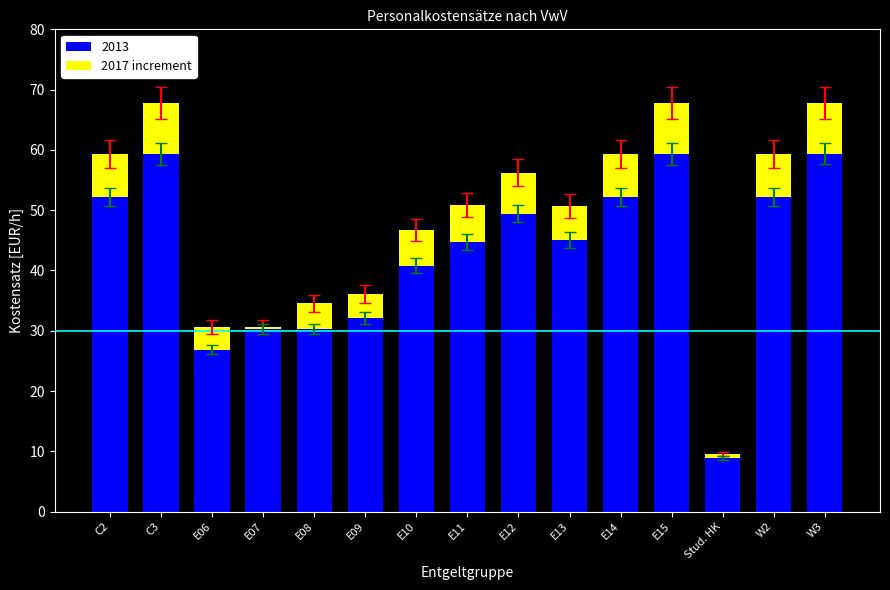

Where is 2013 nearest to the value 34?

E09